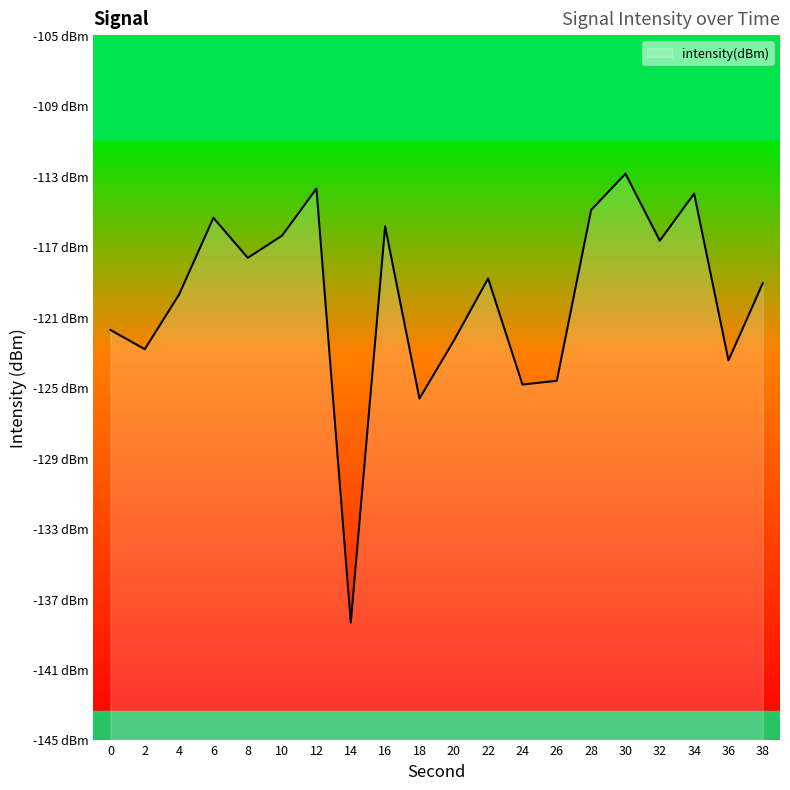

The chart shows a value of -124.8 at 24. True or false?

True